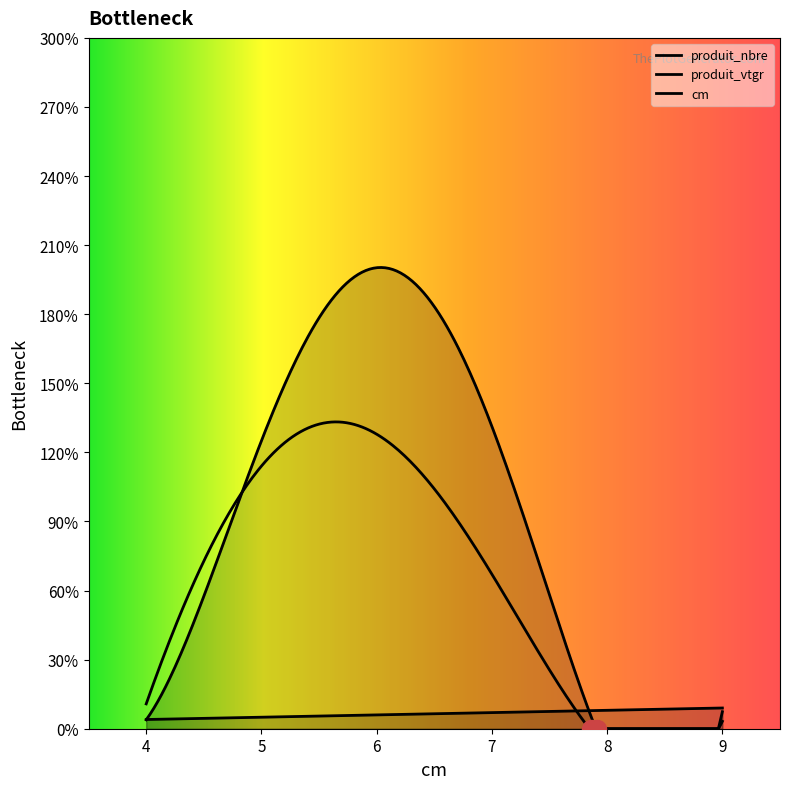

Rank the categories by produit_vtgr value from lowest to highest.

9, 8, 4, 7, 5, 6